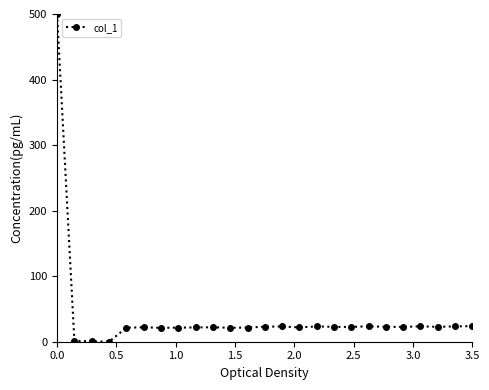

What is the value of the 8th point from the left?

21.5